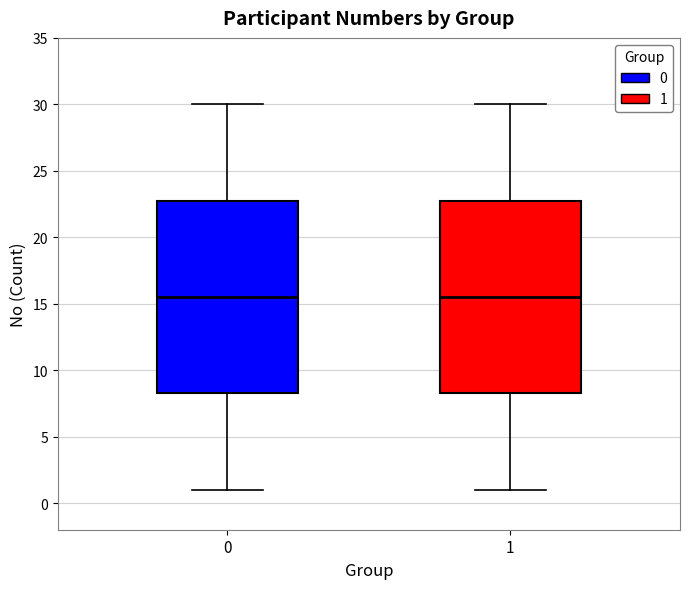

Reading left to right, read every box against the y-axis: the position of its median line, the range the box covers, and the ends of its whiskers. The values are not printed on the chart, so give them approximately, as read against the axis.

0: median 15.5, box 8.5 to 23.0, whiskers 1.0 to 30.0
1: median 15.5, box 8.5 to 23.0, whiskers 1.0 to 30.0